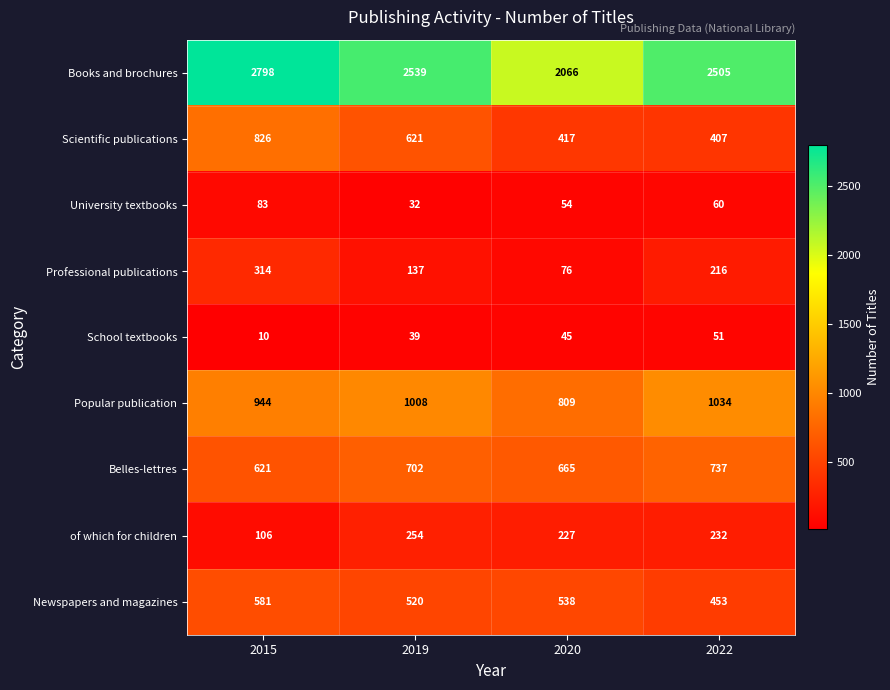

List the series in order of their peak value, lowest first.

School textbooks, University textbooks, of which for children, Professional publications, Newspapers and magazines, Belles-lettres, Scientific publications, Popular publication, Books and brochures